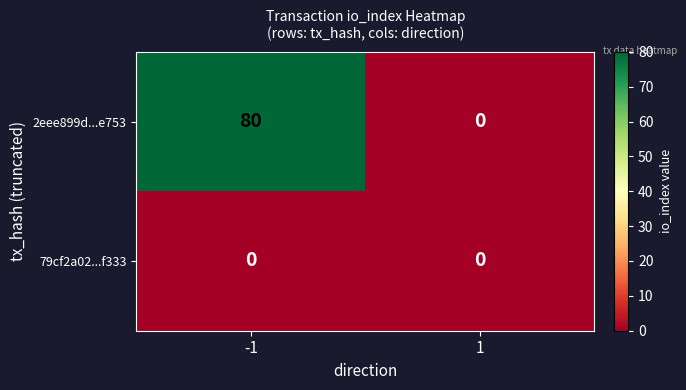

True or false: 79cf2a02...f333 has a value of 0 at -1.

True